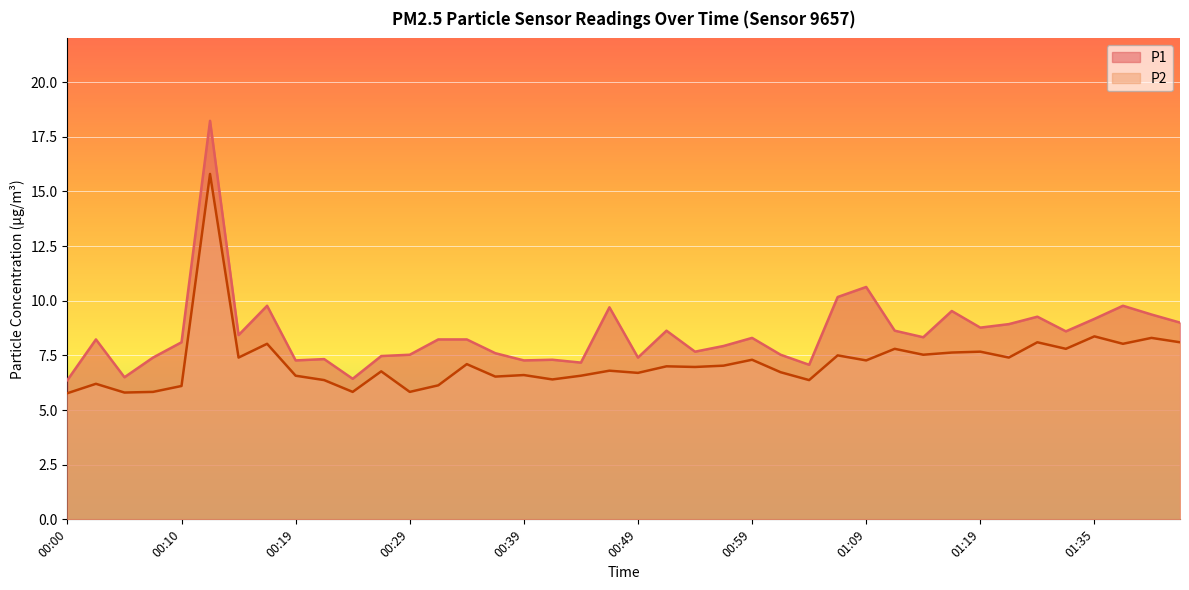

How many lines are shown in the chart?

2